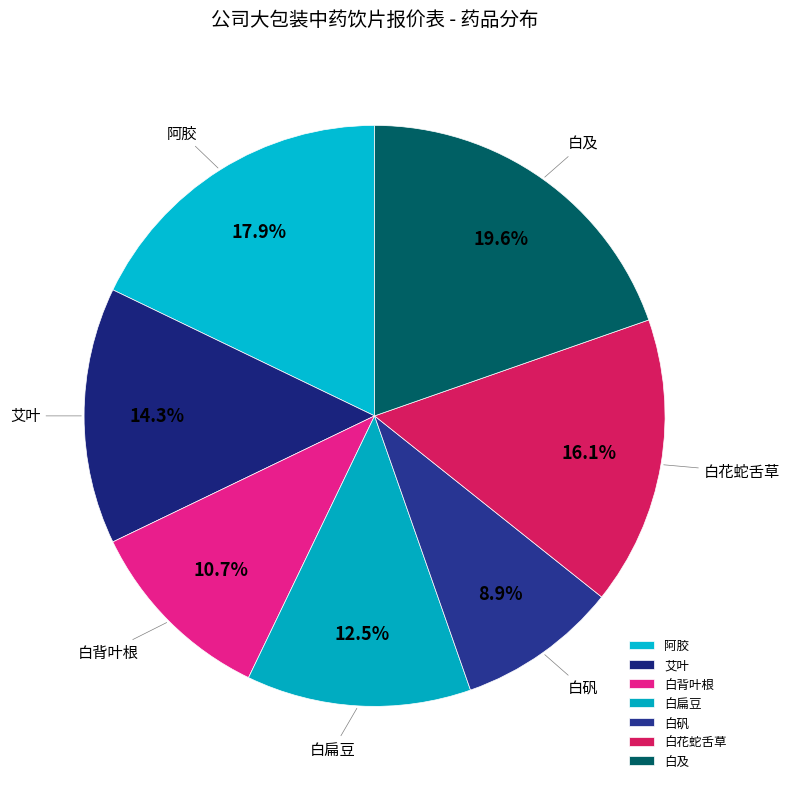

Count the number of slices in the pie.

7